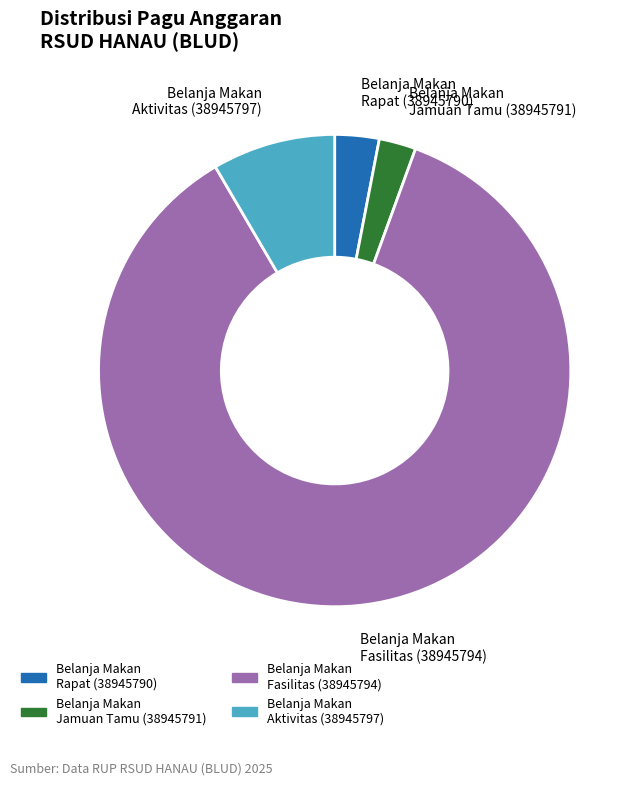

Is there any slice that represents more than half of the pie?

Yes